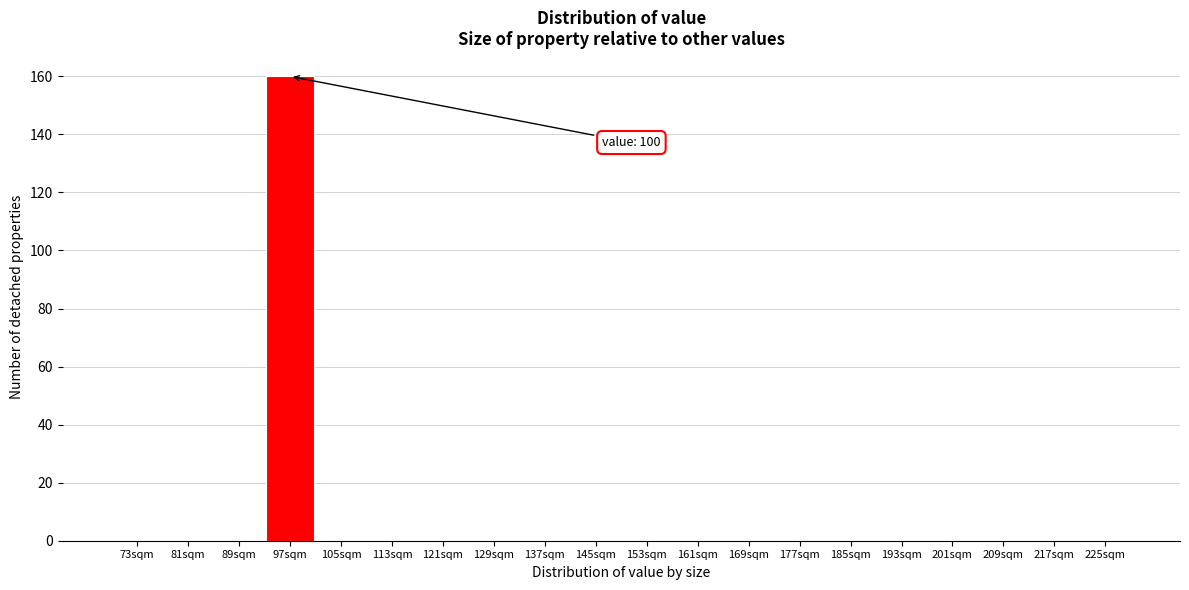

Reading left to right, extract all data points from this chart.

73sqm=0	81sqm=0	89sqm=0	97sqm=160	105sqm=0	113sqm=0	121sqm=0	129sqm=0	137sqm=0	145sqm=0	153sqm=0	161sqm=0	169sqm=0	177sqm=0	185sqm=0	193sqm=0	201sqm=0	209sqm=0	217sqm=0	225sqm=0